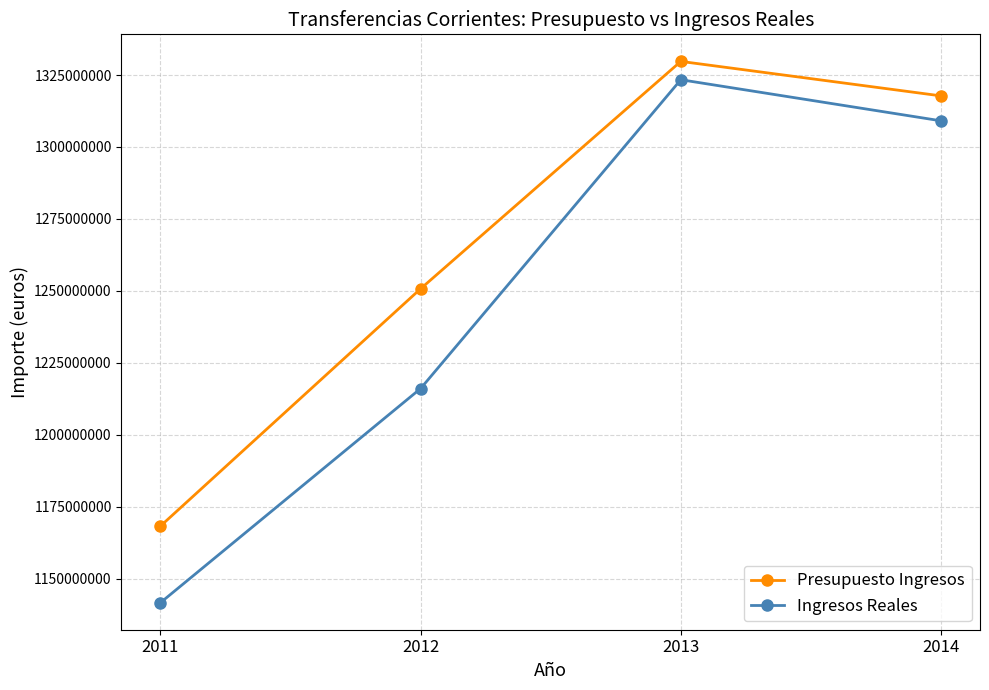

At which label does Presupuesto Ingresos reach its peak?

2013